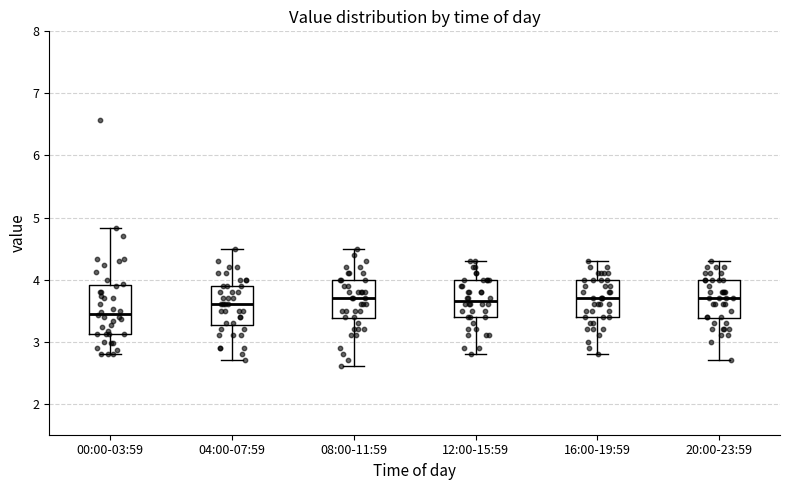

Reading left to right, transcribe this box plot: for each box, give where its median line is, the range the box spans, and where its two whiskers end, as read against the y-axis. The values are not printed on the chart, so give them approximately, as read against the axis.

00:00-03:59: median 3.5, box 3.1 to 3.9, whiskers 2.8 to 4.8
04:00-07:59: median 3.6, box 3.3 to 3.9, whiskers 2.7 to 4.5
08:00-11:59: median 3.7, box 3.4 to 4.0, whiskers 2.6 to 4.5
12:00-15:59: median 3.7, box 3.4 to 4.0, whiskers 2.8 to 4.3
16:00-19:59: median 3.7, box 3.4 to 4.0, whiskers 2.8 to 4.3
20:00-23:59: median 3.7, box 3.4 to 4.0, whiskers 2.7 to 4.3